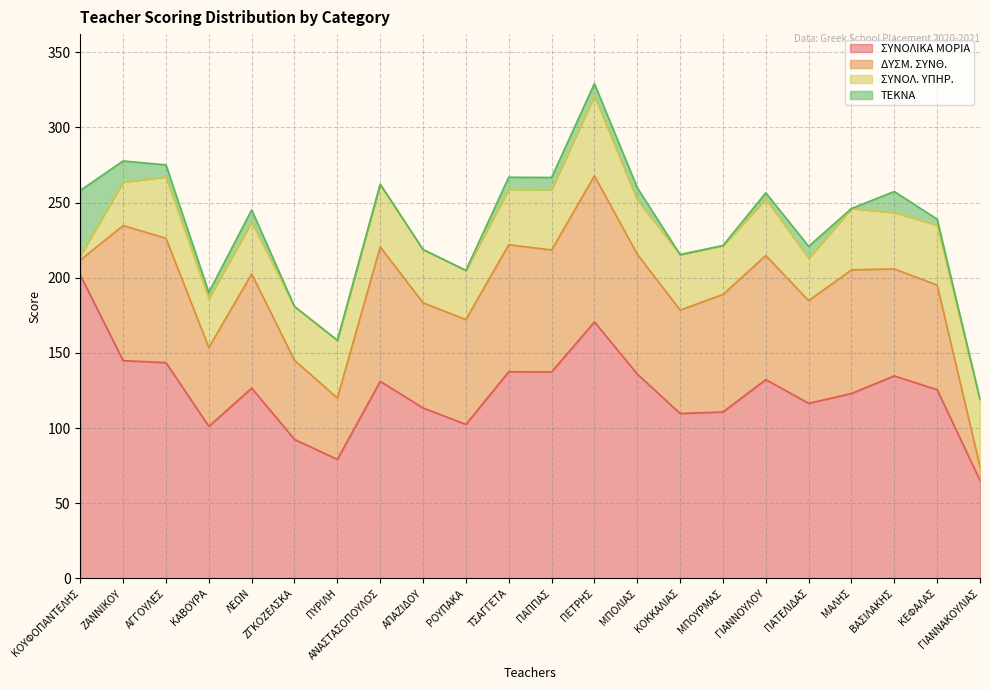

What position from the right is ΤΣΑΓΓΕΤΑ?

12